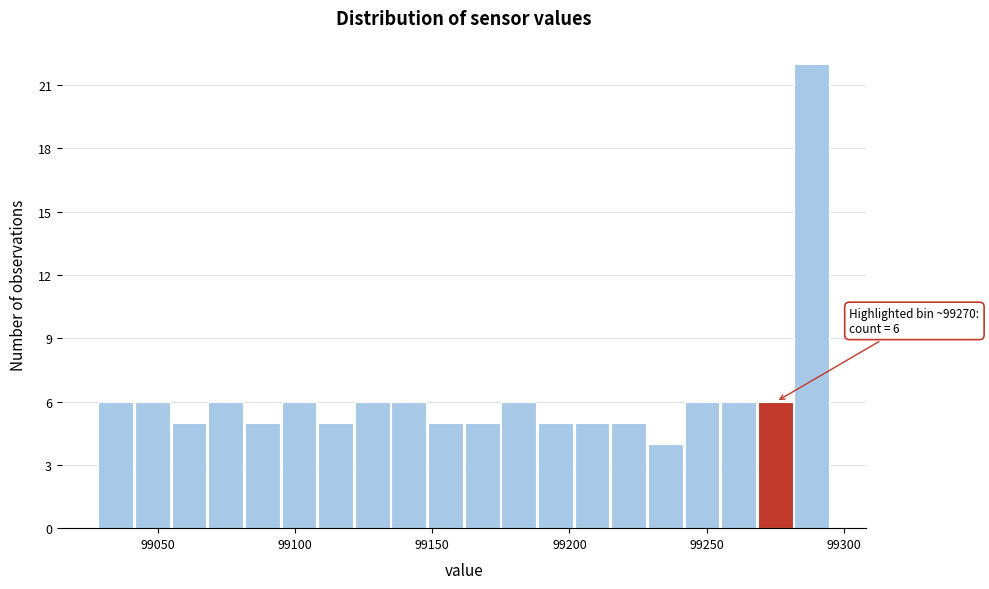

Read against the x-axis, roughly where is the centre of the tallest bar?

99290